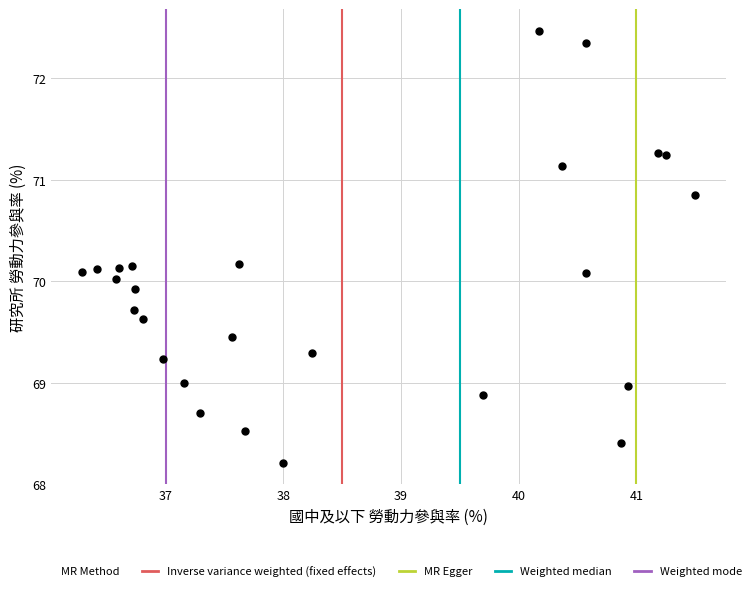

What is the range of X values (max minus min)?

5.2